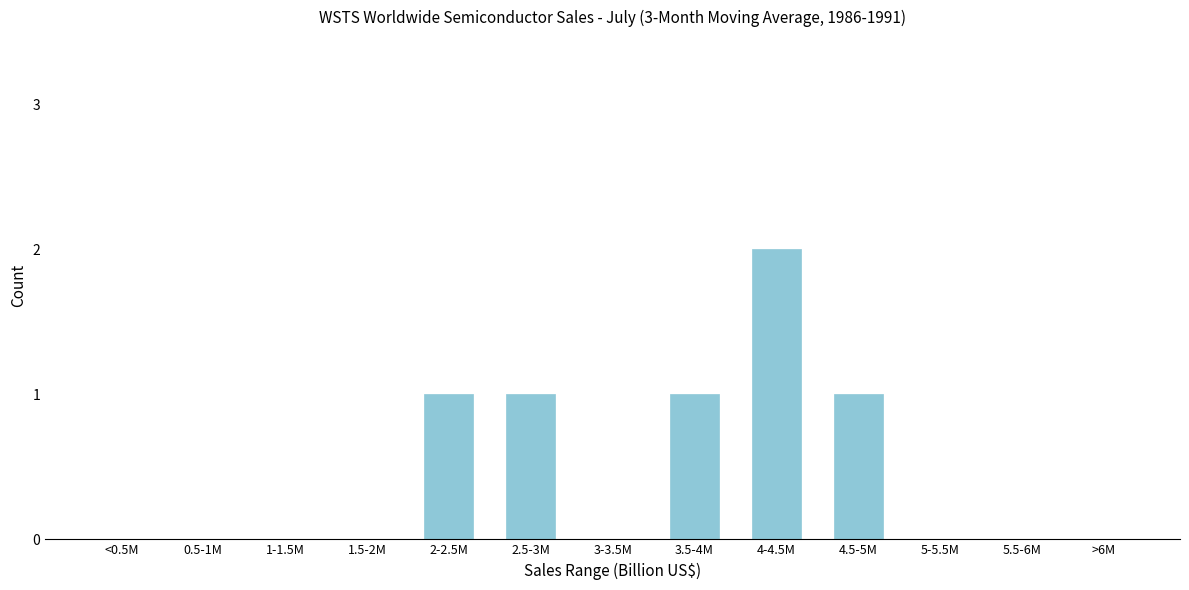

Reading left to right, what are all the values shown in this chart?

<0.5M=0	0.5-1M=0	1-1.5M=0	1.5-2M=0	2-2.5M=1	2.5-3M=1	3-3.5M=0	3.5-4M=1	4-4.5M=2	4.5-5M=1	5-5.5M=0	5.5-6M=0	>6M=0